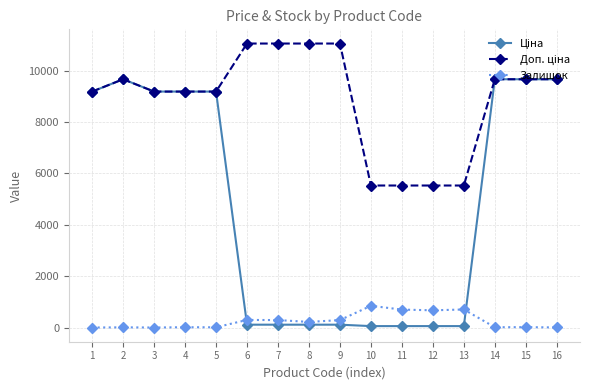

True or false: Залишок has more than 2 points higher than both neighbors.

True